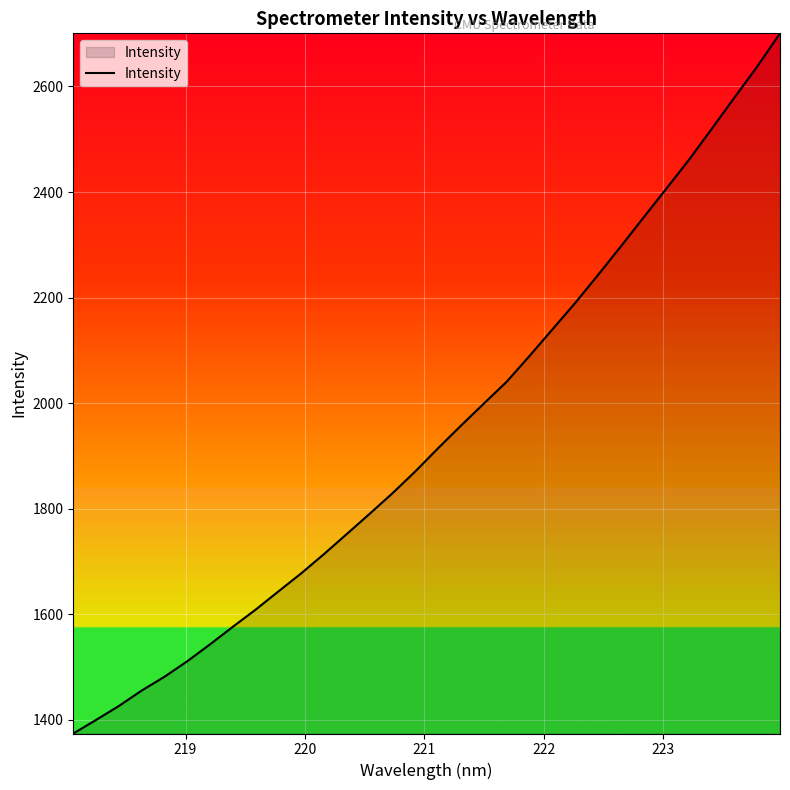

True or false: there are more than 1 points higher than both neighbors.

False